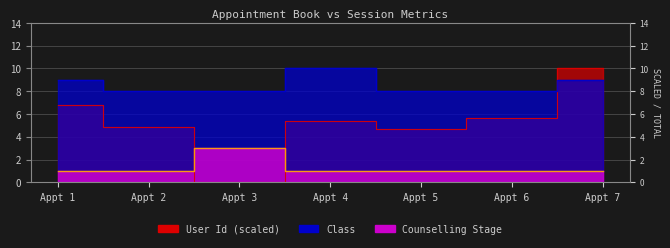

What is the value of the Counselling Stage point at the 6th from the left?

1.0